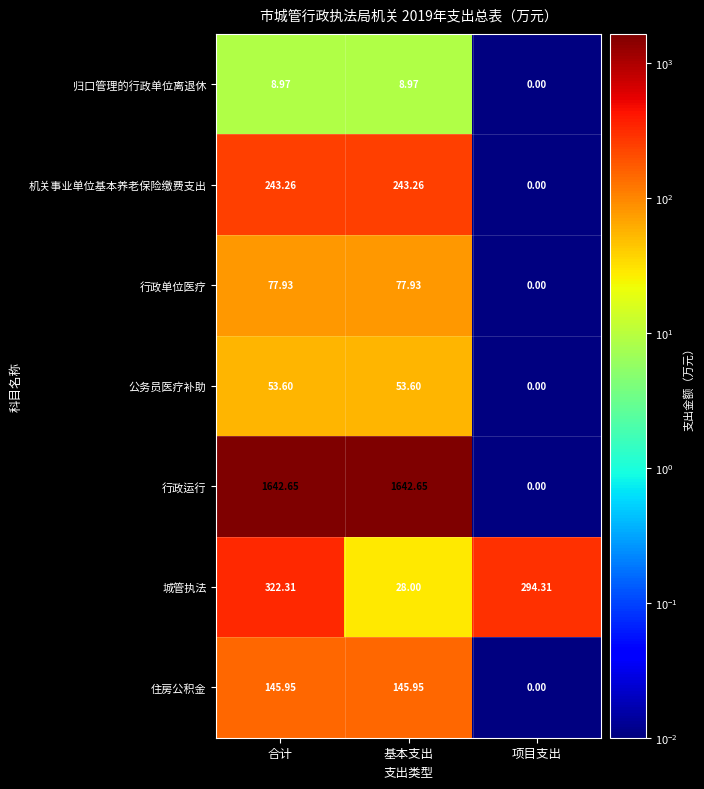

Which series has the largest range (max minus min)?

行政运行